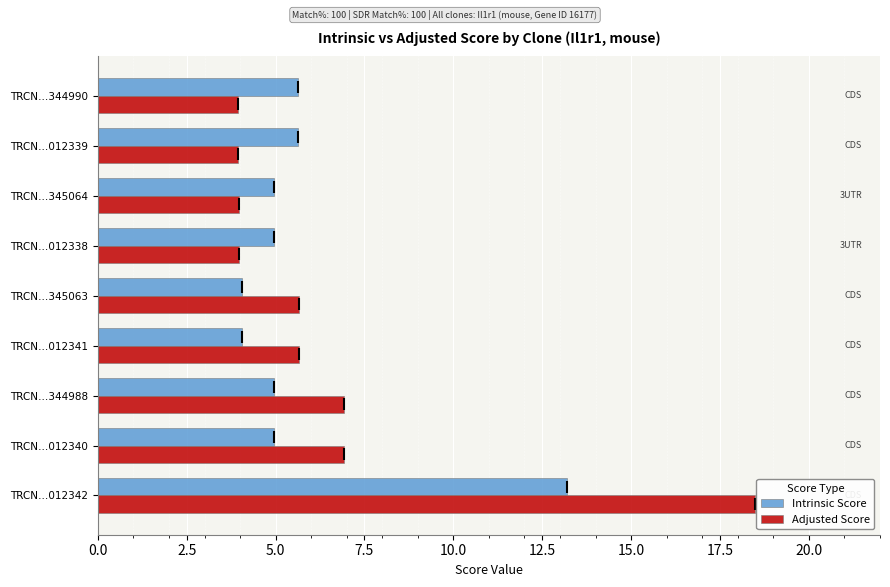

At TRCN…345064, list the series in order from smallest to largest.

Adjusted Score, Intrinsic Score